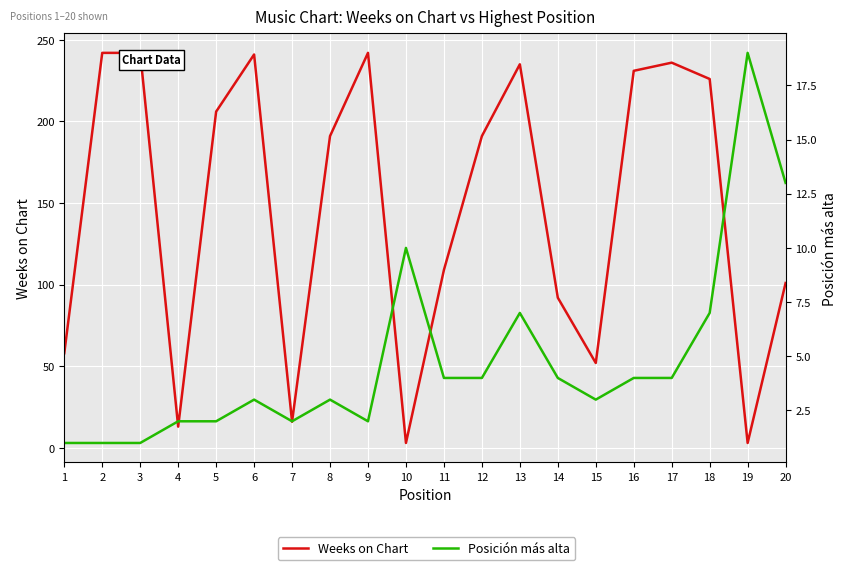

What is the average value of the Weeks on Chart series?

146